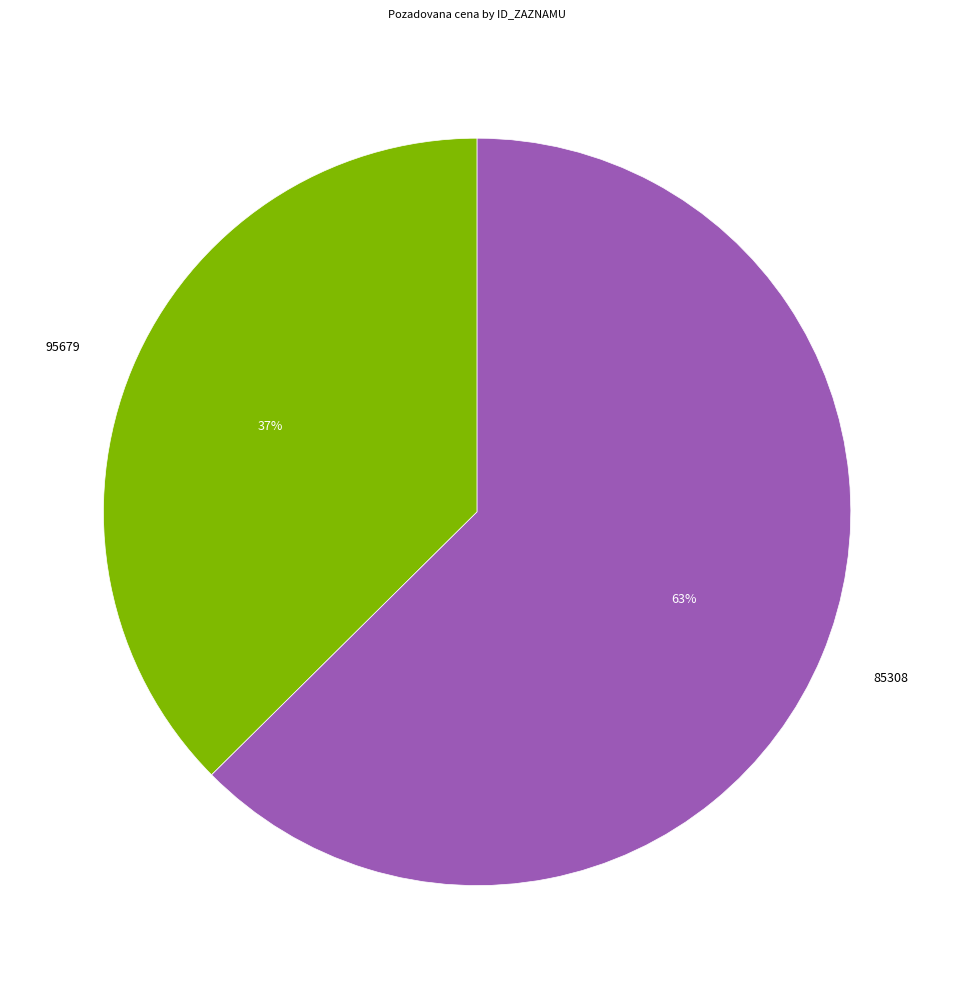

Between 85308 and 95679, which is larger?

85308